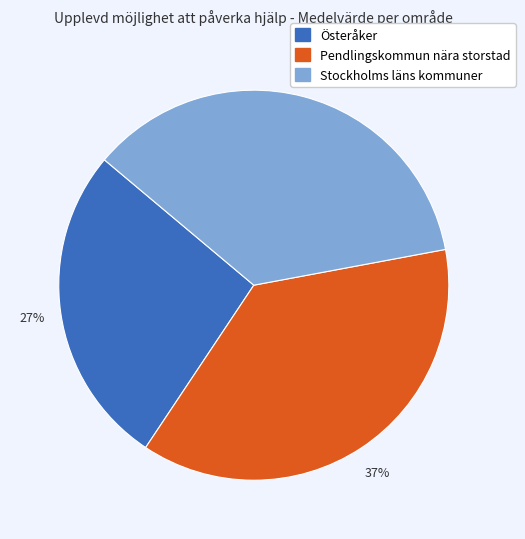

How many segments does this pie chart have?

3